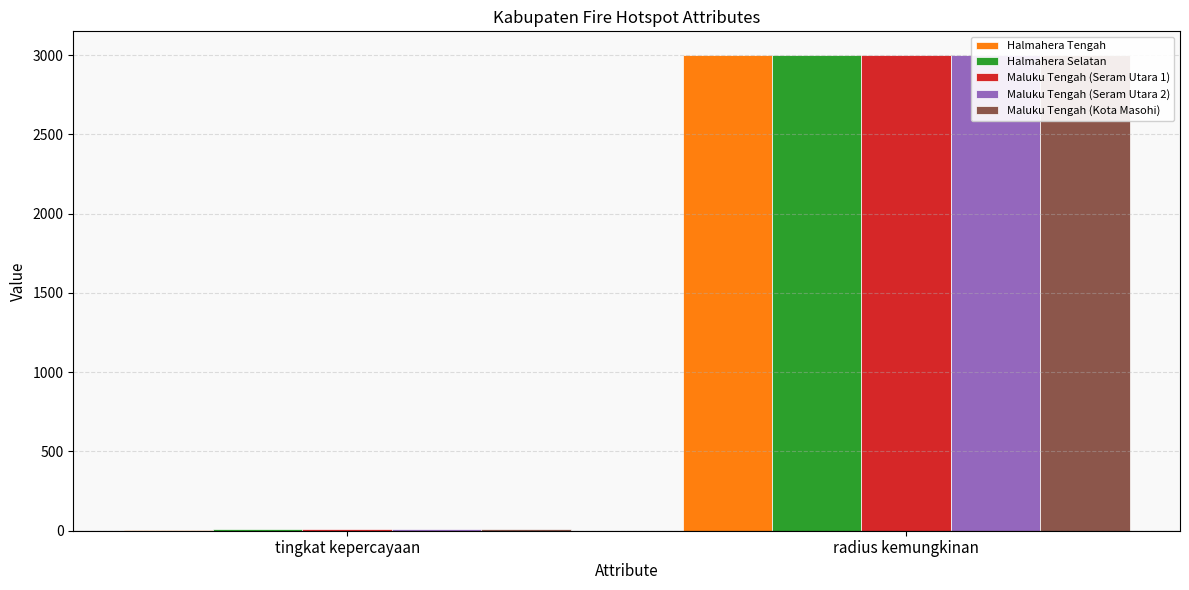

What is the approximate value of Halmahera Selatan at radius kemungkinan, to the nearest 100?

3000